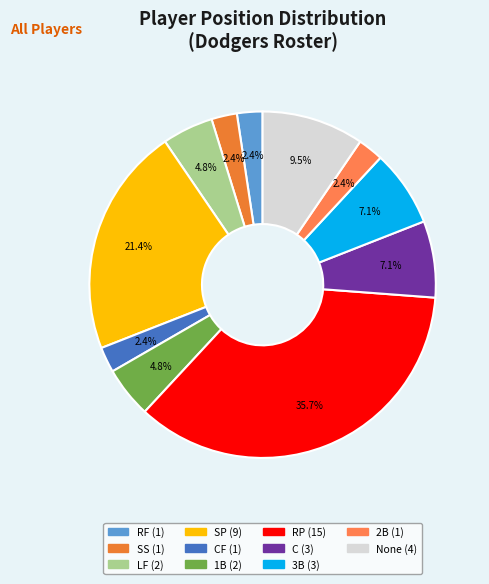

Which category has the biggest portion of the pie?

RP